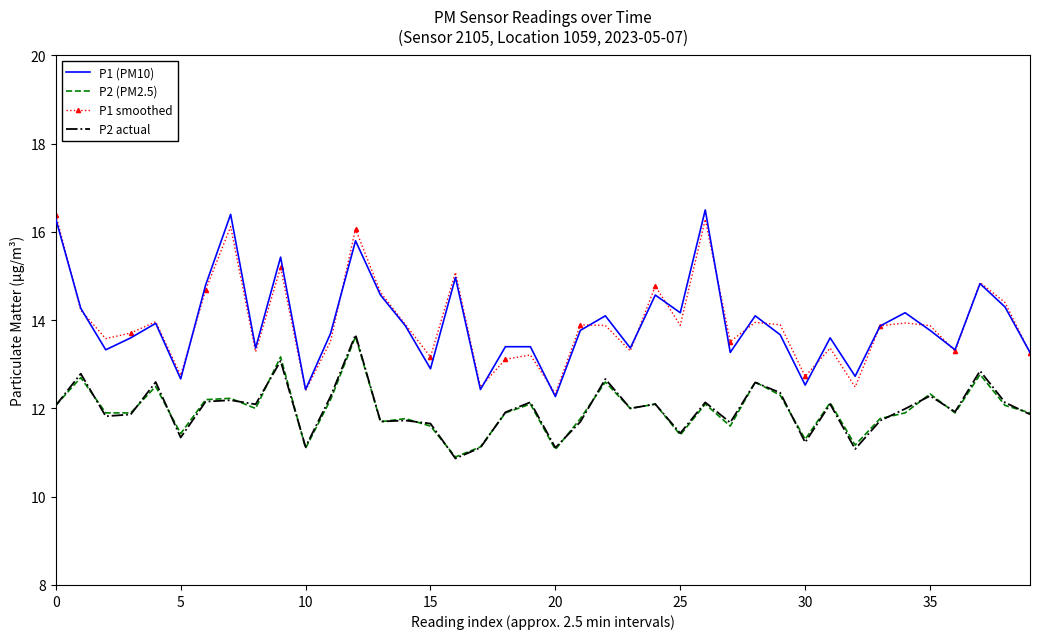

True or false: P2 actual and P1 smoothed intersect in this chart.

False